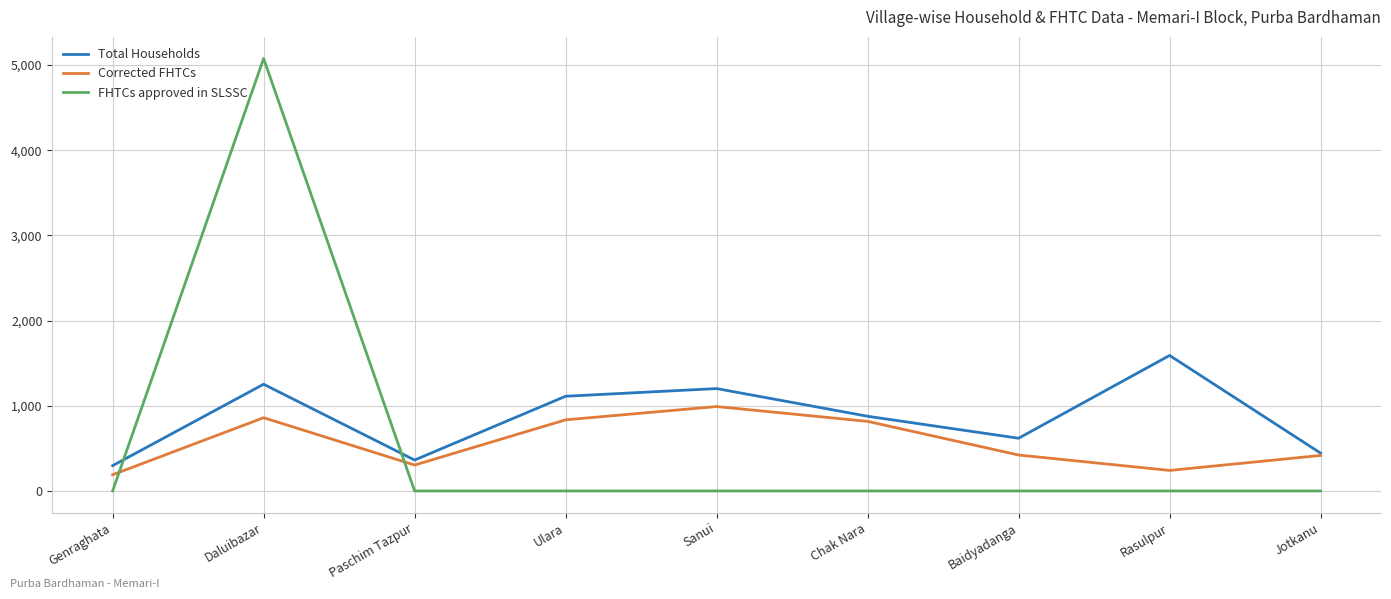

The Total Households series shows 80 at Genraghata. True or false?

False